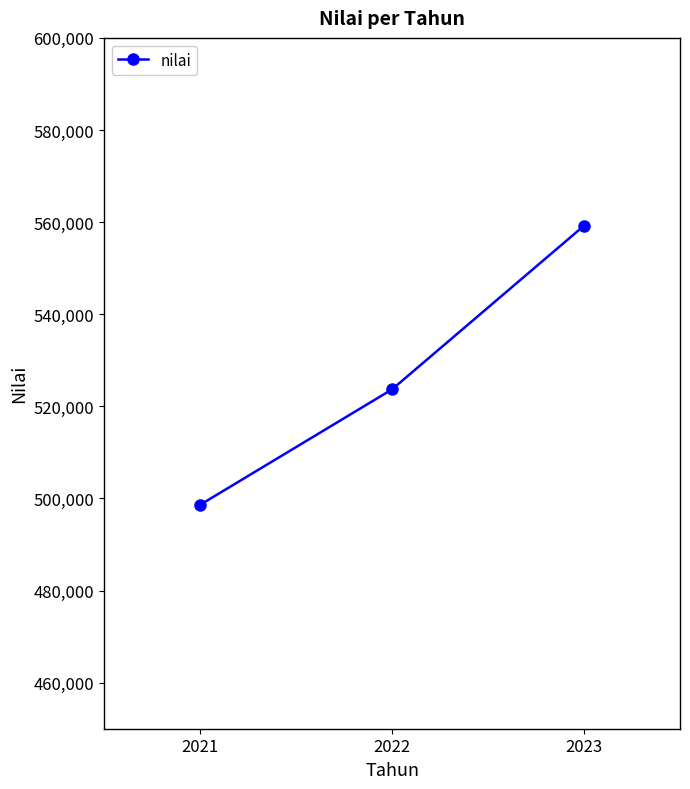

What is the greatest value displayed?

559216.6